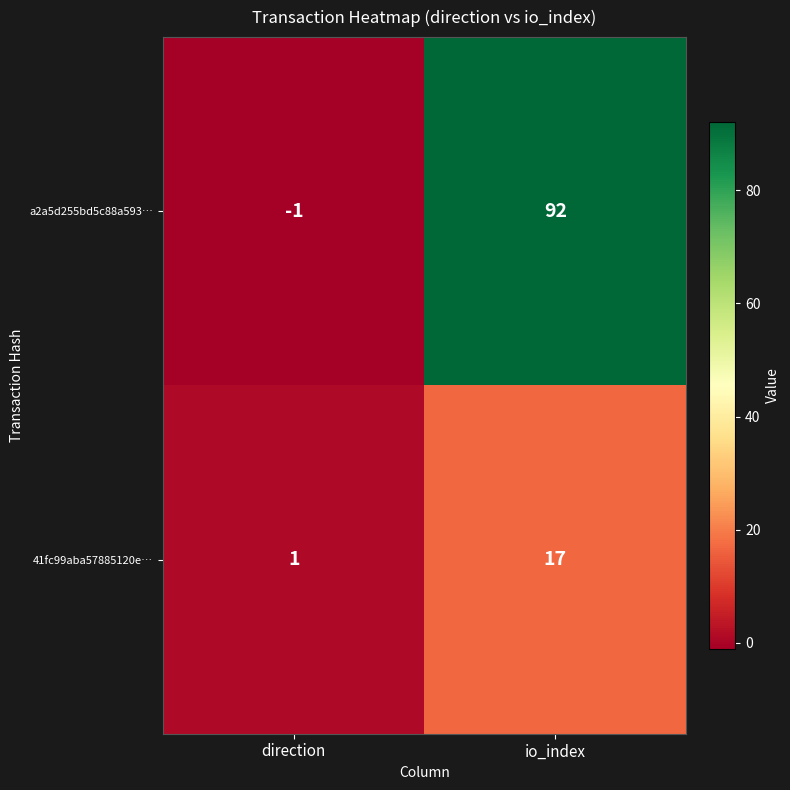

What is the difference between the highest and lowest values at direction?

2